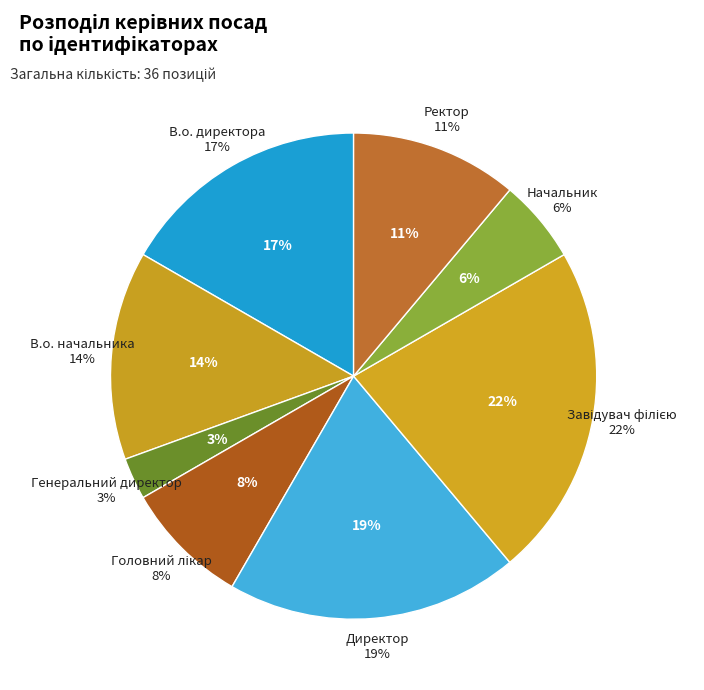

What is the ratio of the value at Завідувач філією to the value at Ректор?

2.0